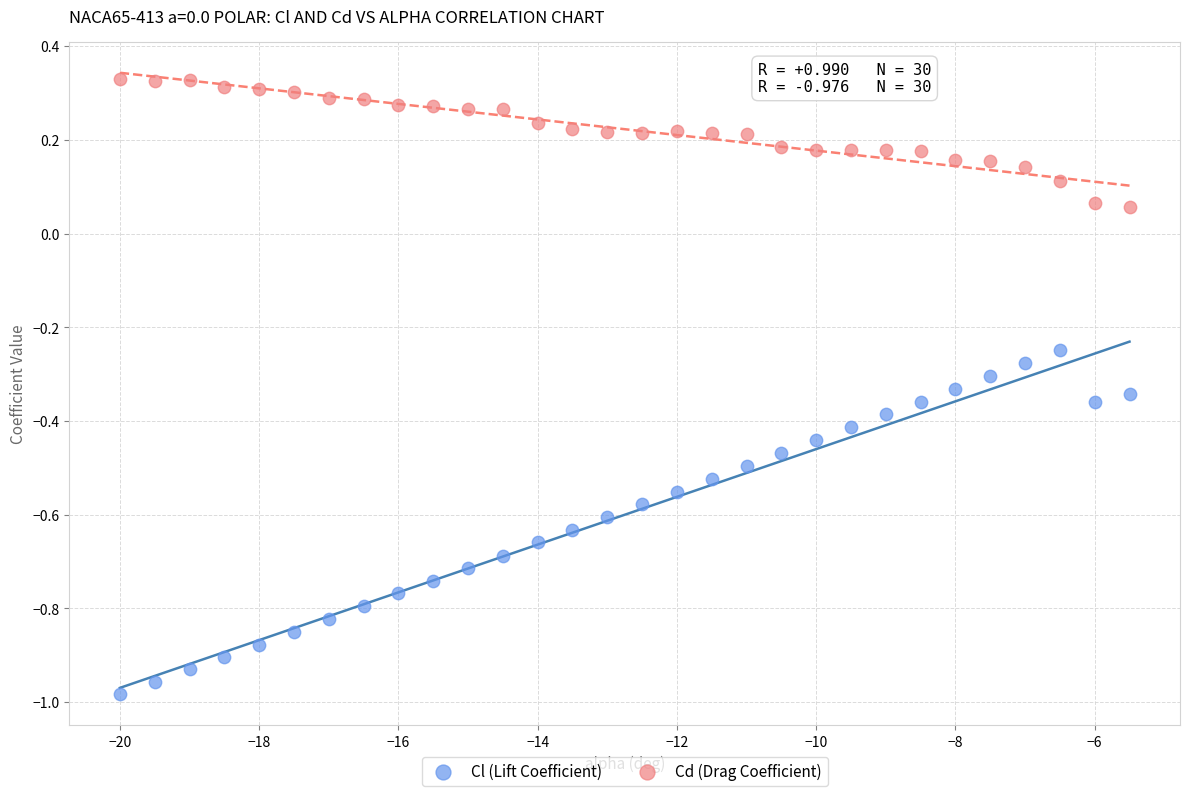

Which series contains the highest Y value?

Cd (Drag Coefficient)